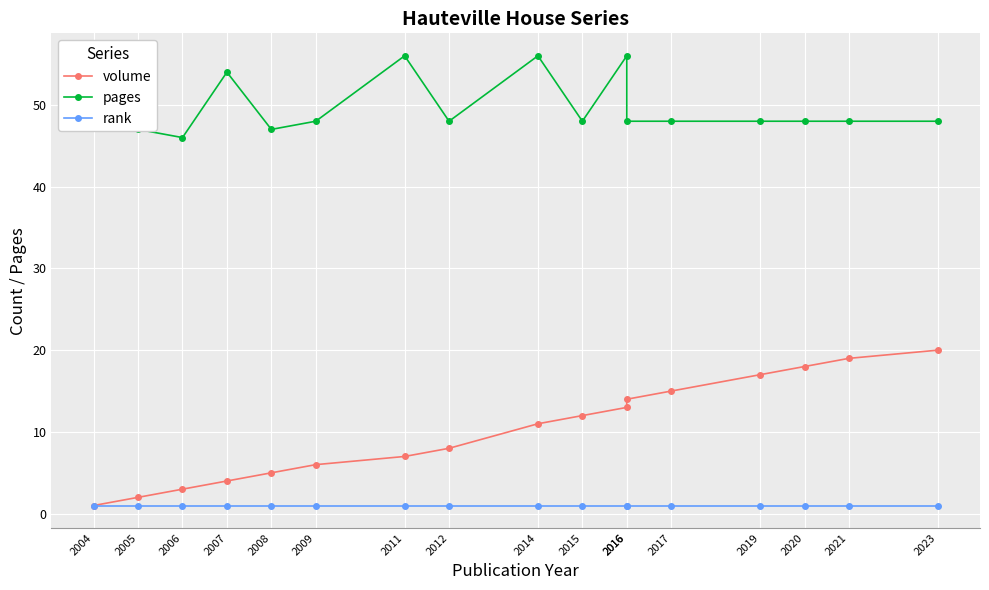

How many data points does each series have?

17